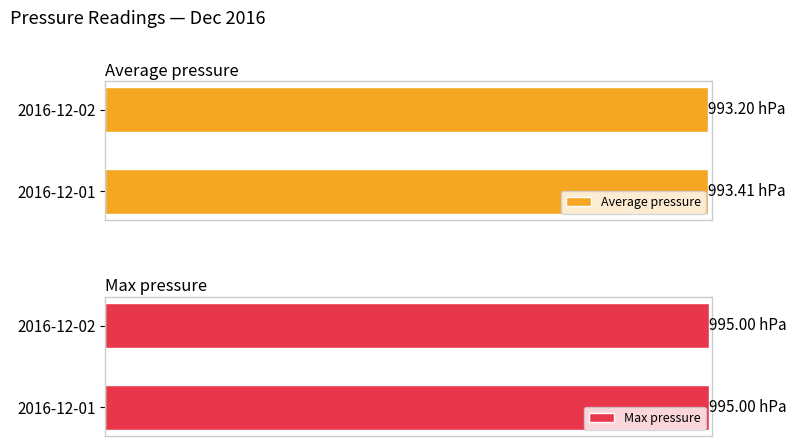

How many groups of bars are there?

2